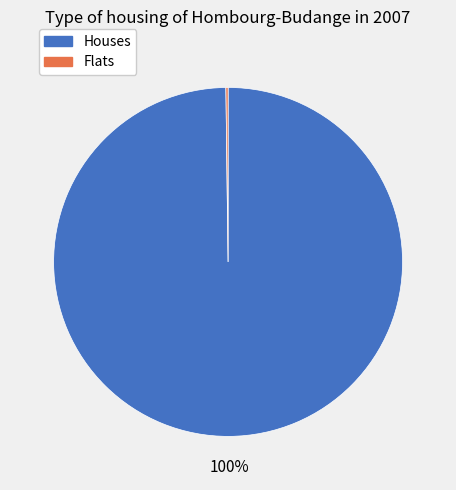

What is the majority slice?

Houses